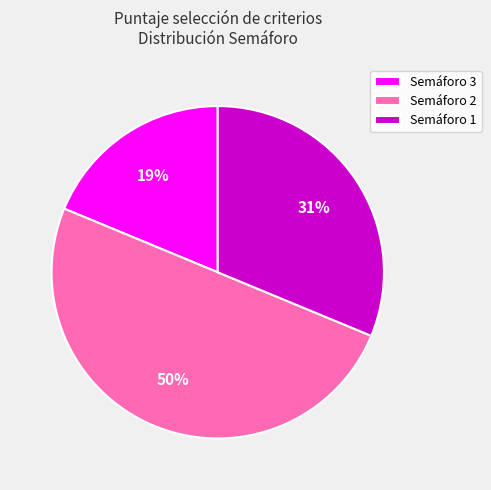

Does Semáforo 3 represent more than half of the total?

No